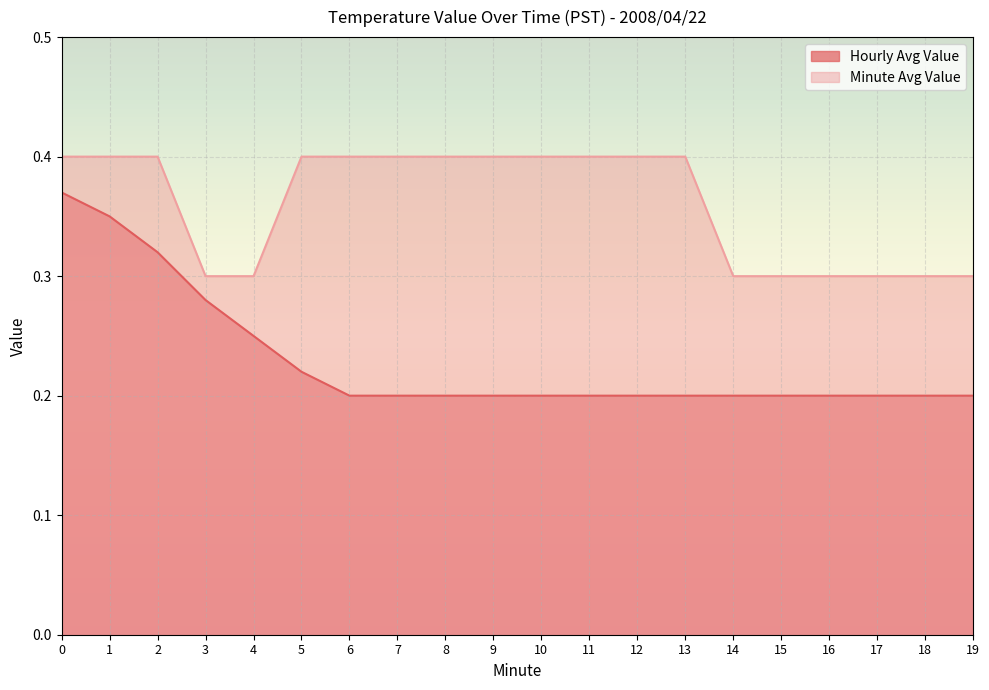

Does the chart display data point markers on the line(s)?

No